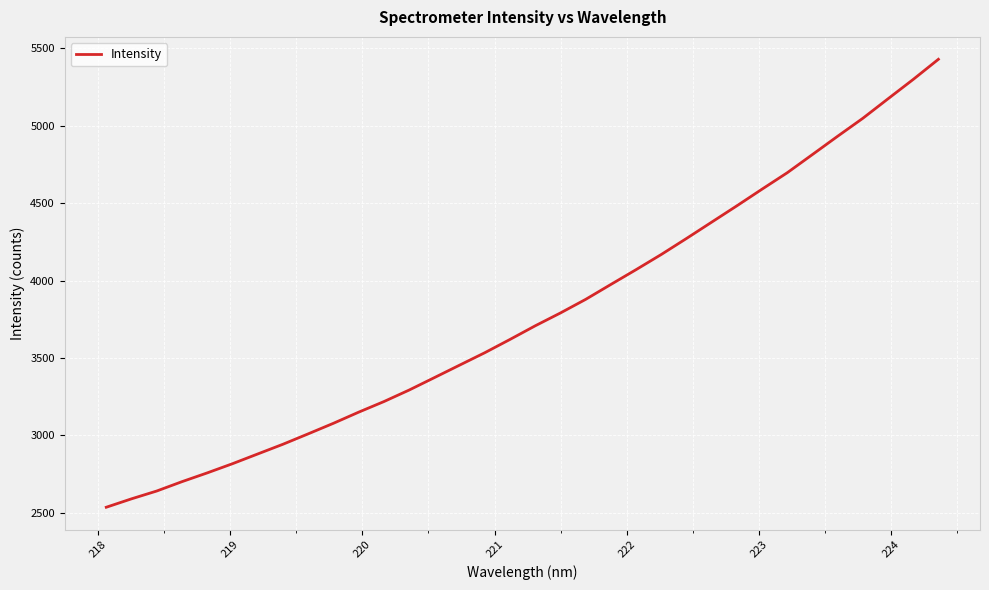

What is the minimum value shown in the chart?

2534.4